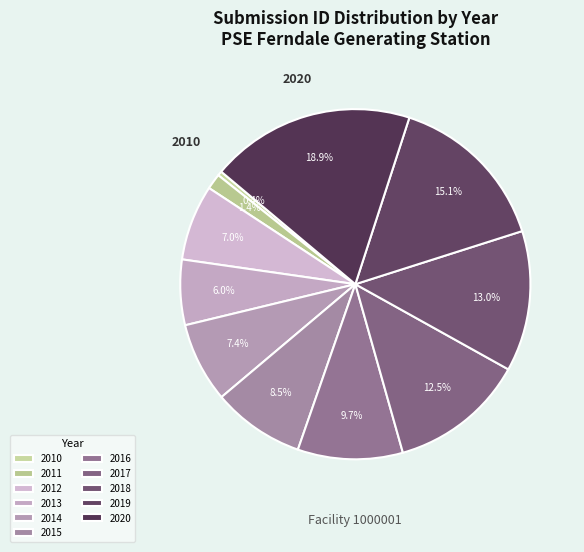

How much of the chart is everything except 2020?

81.1%